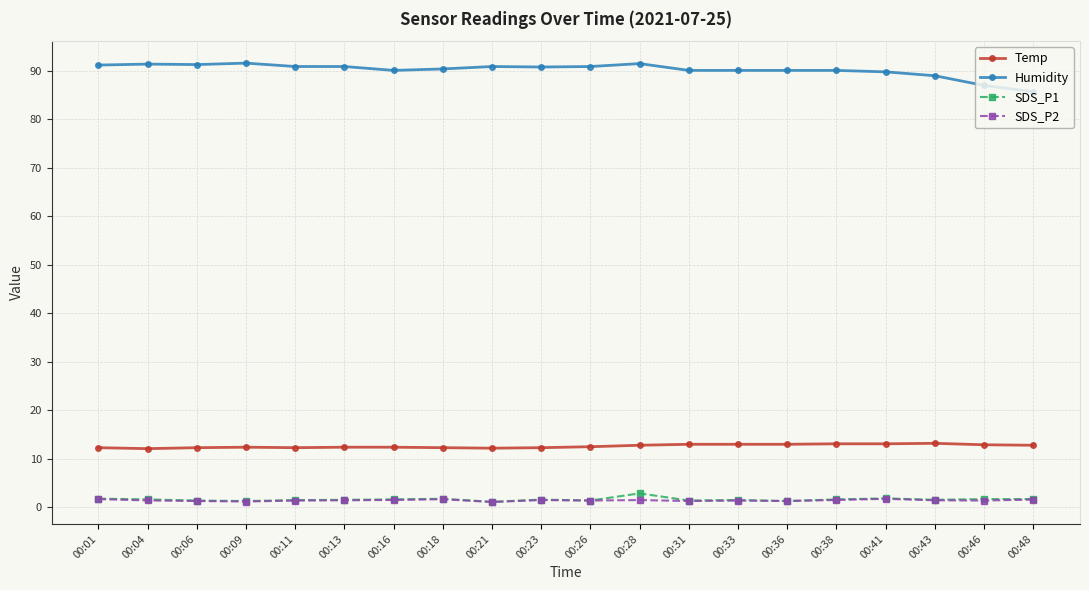

At how many categories does at least one series exceed 16?

20